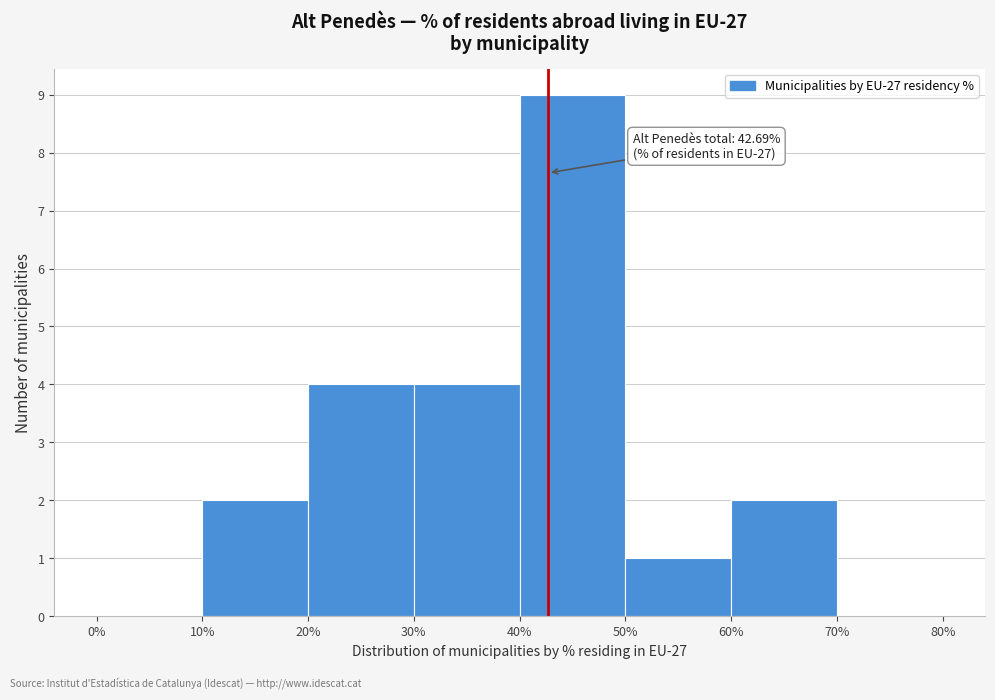

Which range on the x-axis has the tallest bar?

40% to 50%